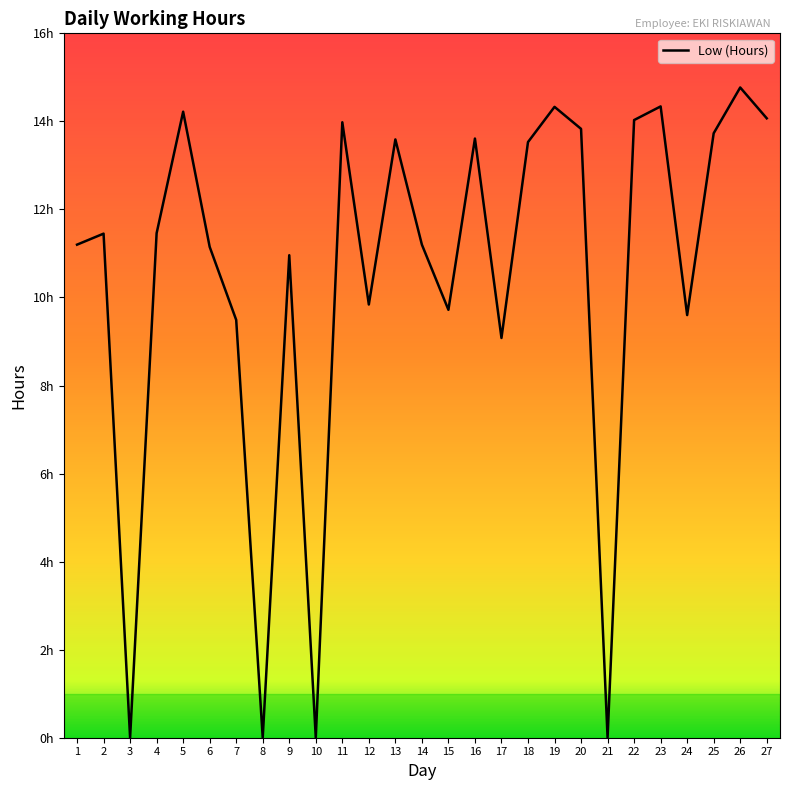

What is the value of the 7th point from the left?

9.5